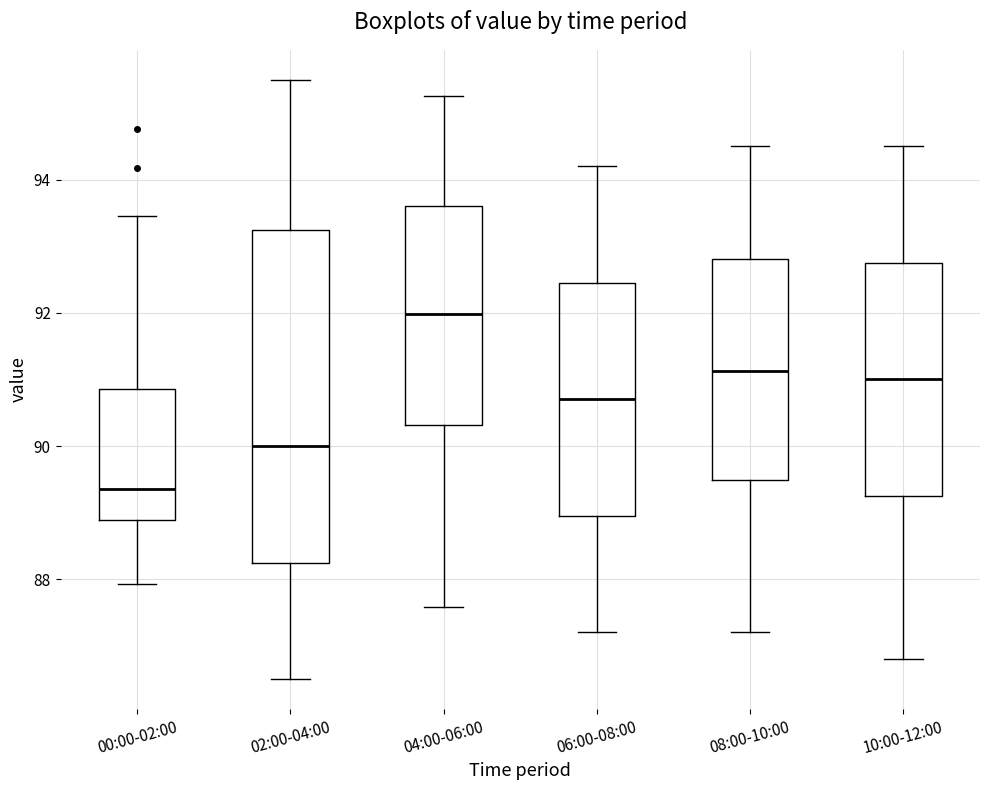

Which box has the lowest median line?

00:00-02:00